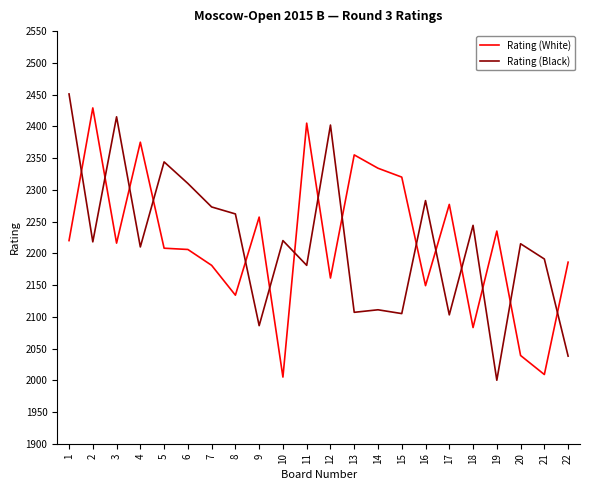

What are all the series names shown in the legend?

Rating (White), Rating (Black)